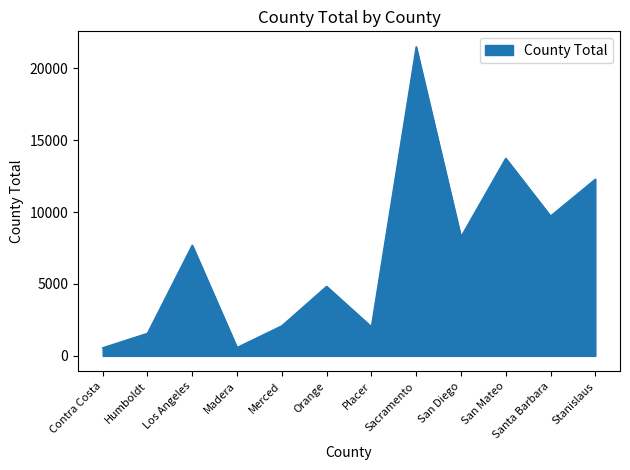

Approximately how many times larger is the value at Sacramento compared to Los Angeles?

2.8